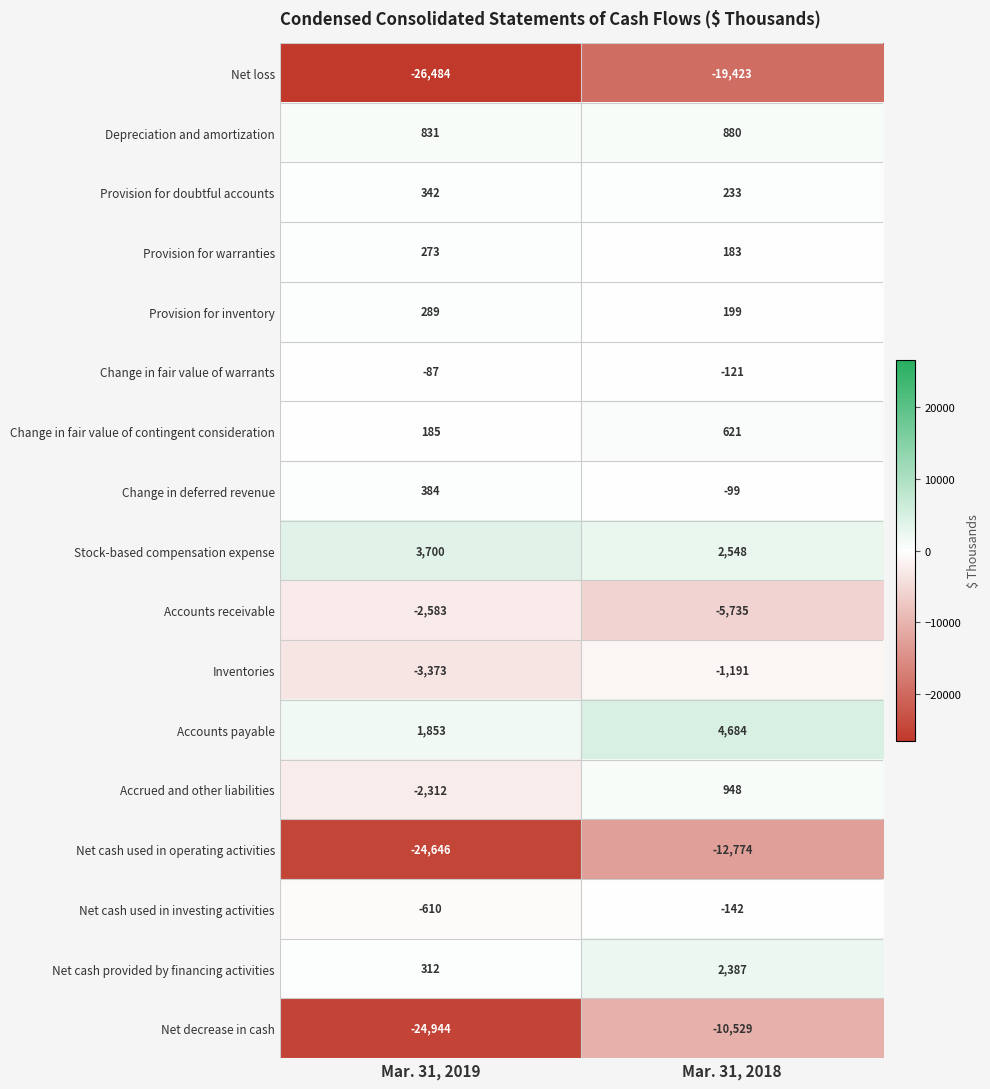

Rank the series at Mar. 31, 2018 from highest to lowest value.

Accounts payable, Stock-based compensation expense, Net cash provided by financing activities, Accrued and other liabilities, Depreciation and amortization, Change in fair value of contingent consideration, Provision for doubtful accounts, Provision for inventory, Provision for warranties, Change in deferred revenue, Change in fair value of warrants, Net cash used in investing activities, Inventories, Accounts receivable, Net decrease in cash, Net cash used in operating activities, Net loss